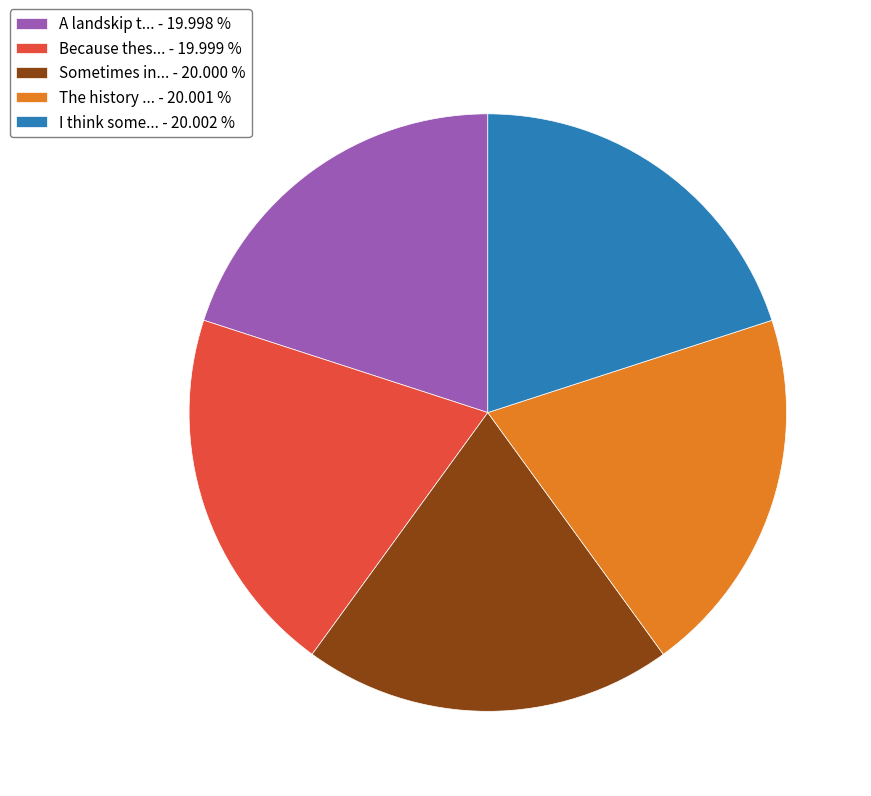

Combined, do A landskip t... - 19.998 % and The history ... - 20.001 % account for over 50%?

No